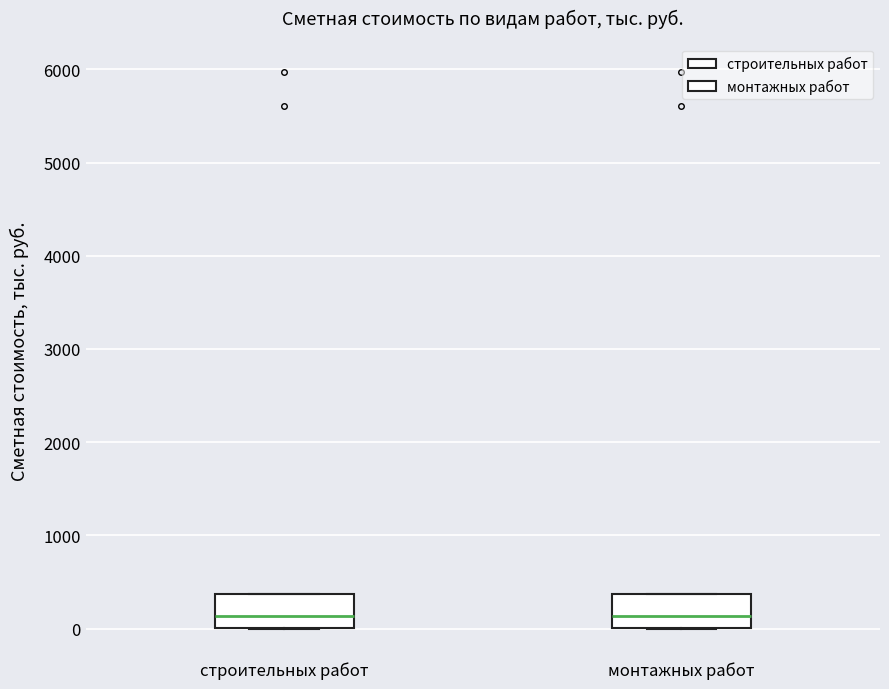

Reading left to right, transcribe this box plot: for each box, give where its median line is, the range the box spans, and where its two whiskers end, as read against the y-axis. The values are not printed on the chart, so give them approximately, as read against the axis.

строительных работ: median 100, box 0 to 400, whiskers 0 to 400
монтажных работ: median 100, box 0 to 400, whiskers 0 to 400